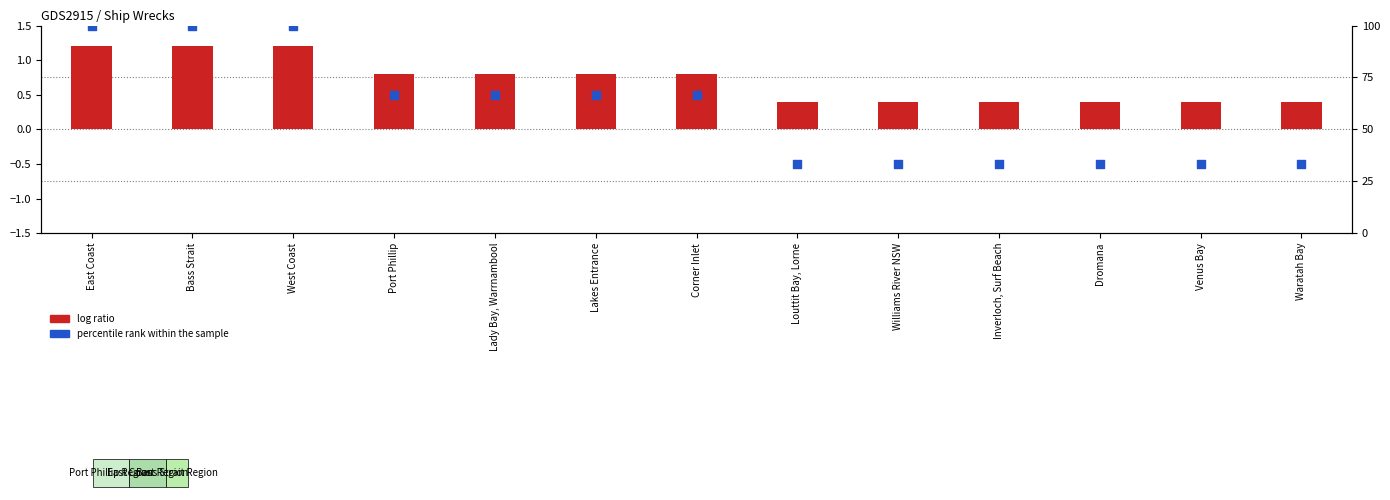

What is the total value across all series at East Coast?

101.2